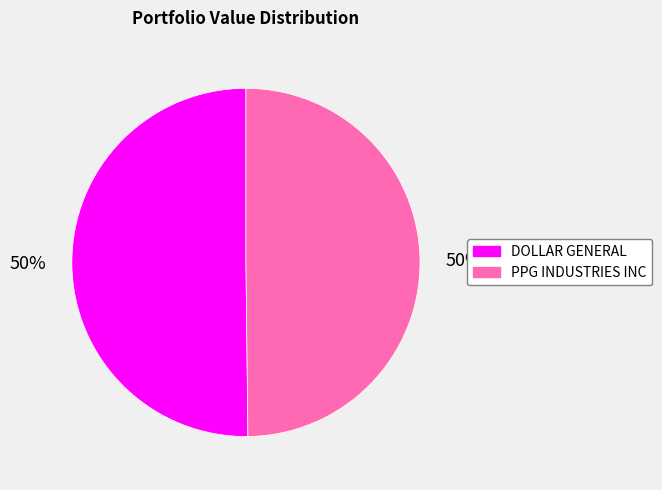

Combined, do DOLLAR GENERAL and PPG INDUSTRIES INC account for over 50%?

Yes